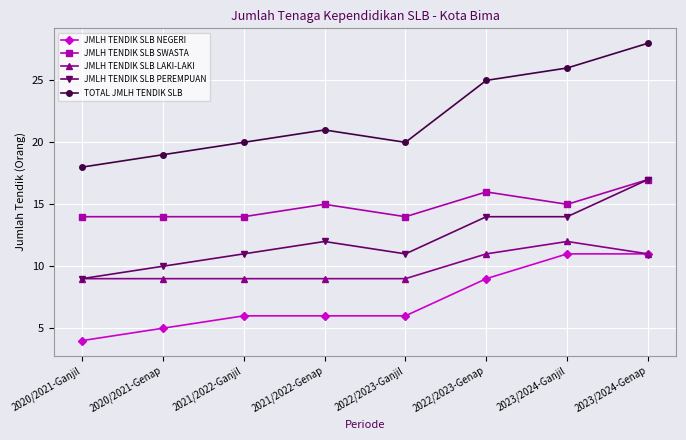

What are all the series names shown in the legend?

JMLH TENDIK SLB NEGERI, JMLH TENDIK SLB SWASTA, JMLH TENDIK SLB LAKI-LAKI, JMLH TENDIK SLB PEREMPUAN, TOTAL JMLH TENDIK SLB